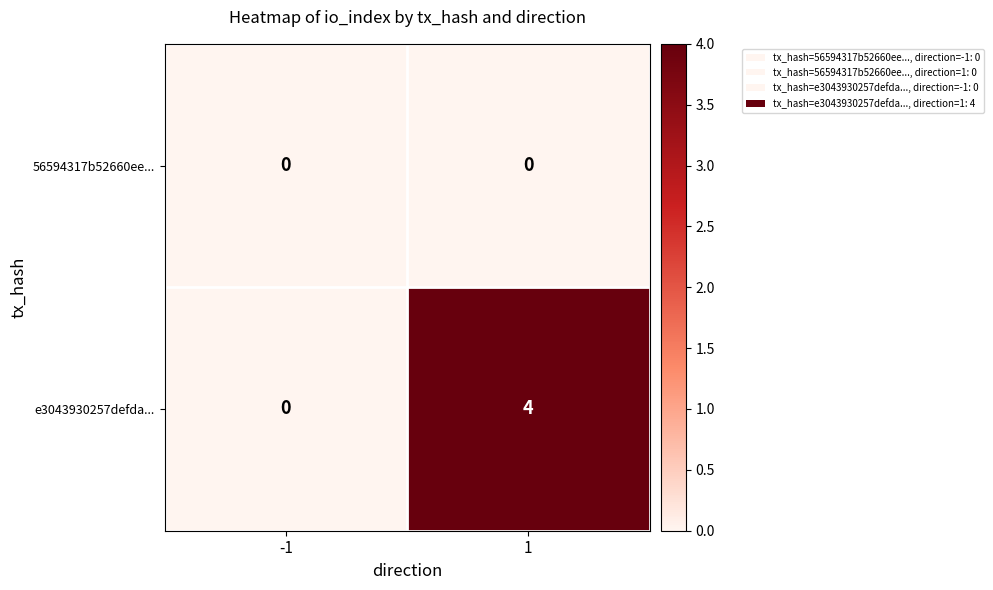

Reading right to left, transcribe all the data shown in this chart.

56594317b52660ee...: 1=0	-1=0
e3043930257defda...: 1=4	-1=0